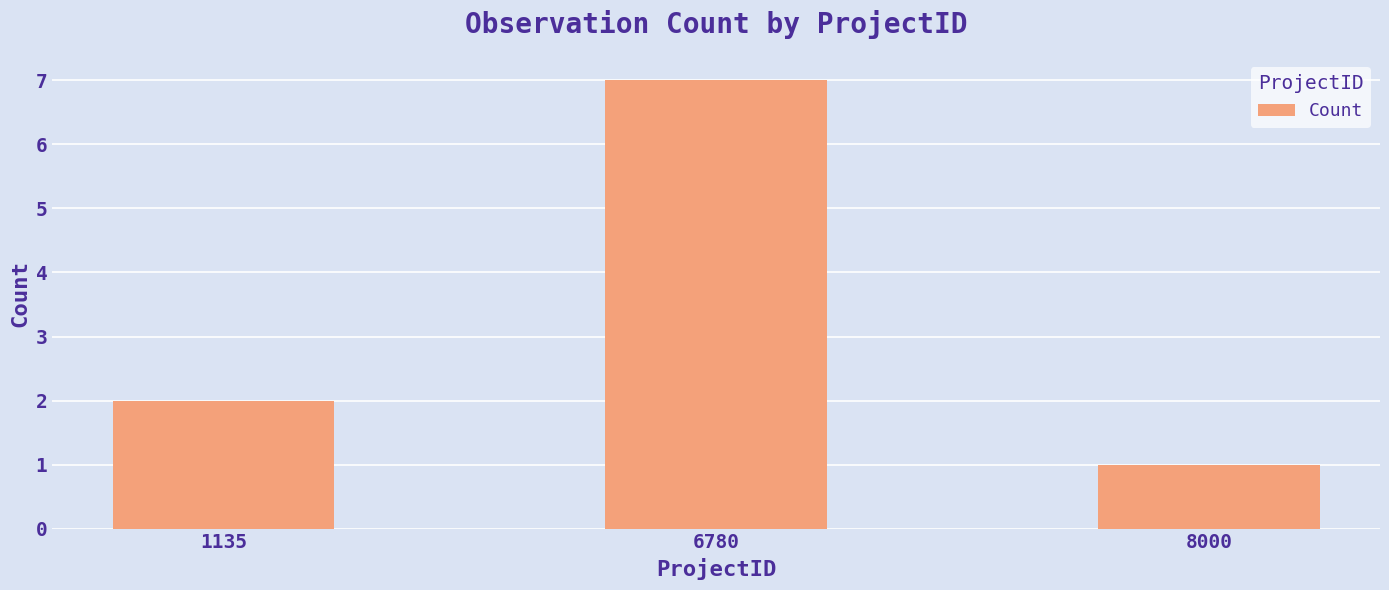

At which label is the value closest to 4?

1135